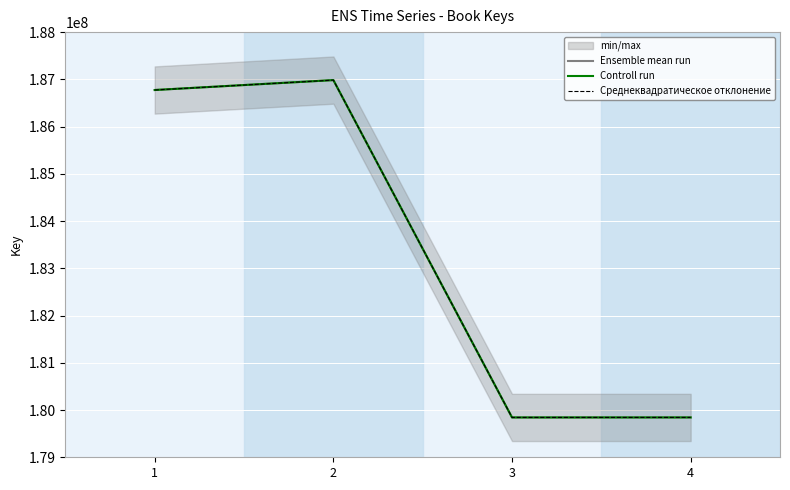

List the labels in order of Среднеквадратическое отклонение value, smallest first.

3, 4, 1, 2